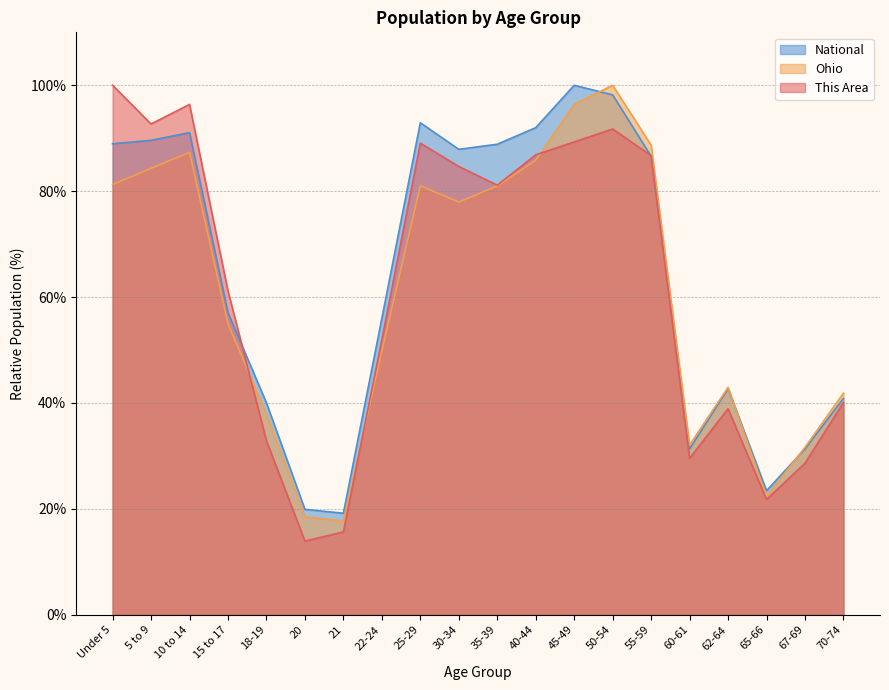

Which series has the largest total across all categories?

National